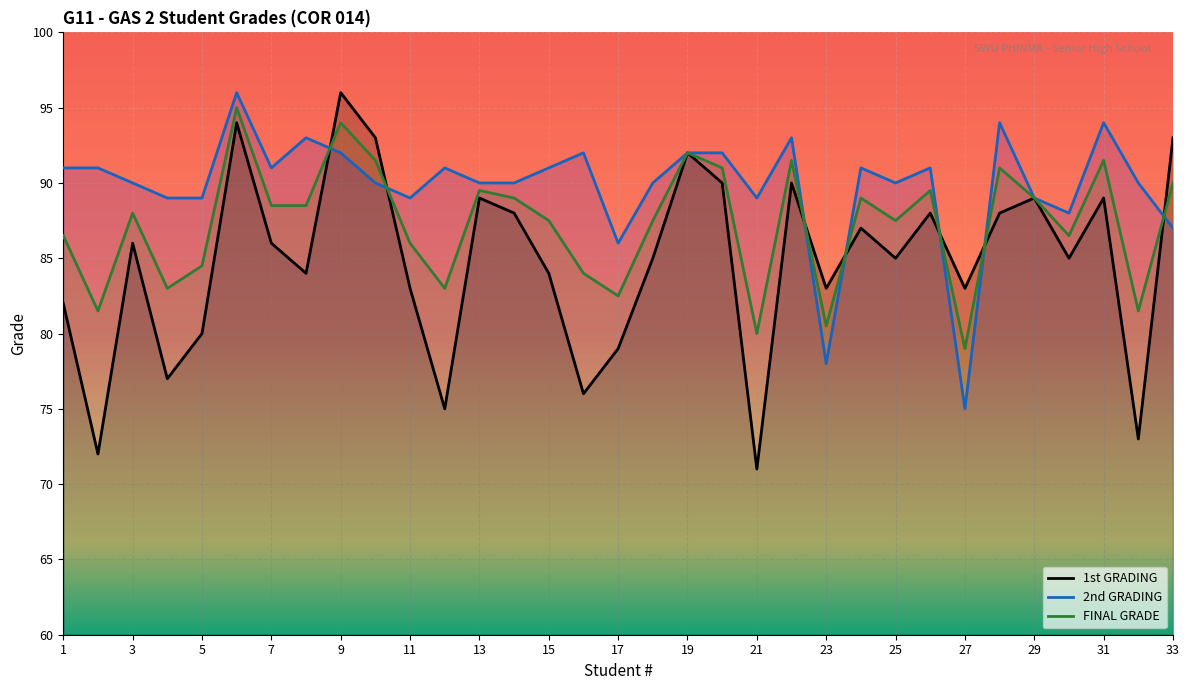

Which series changed the most between 16 and 18?

1st GRADING